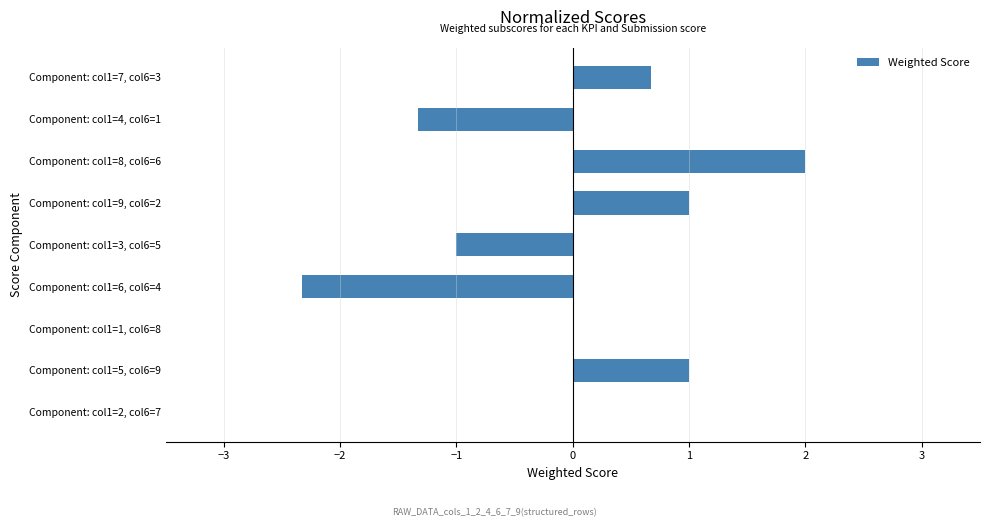

What is the sum of the values at Component: col1=5, col6=9 and Component: col1=8, col6=6?

3.0